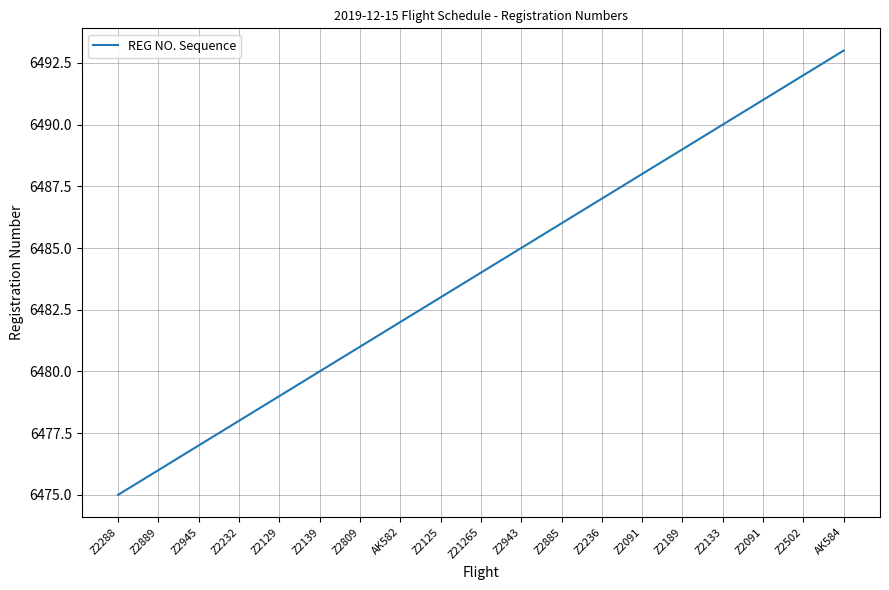

Approximately how many times larger is the value at AK584 compared to Z2889?

1.0